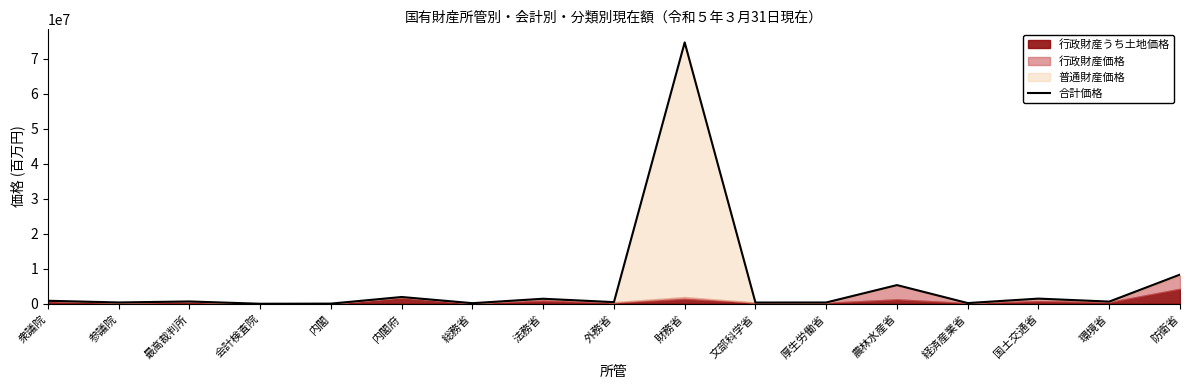

What is the difference between the values at 農林水産省 and 文部科学省?

4985748